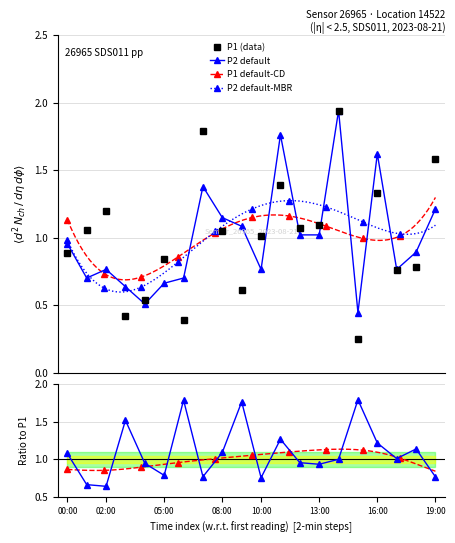

How many categories are shown in the chart?

20